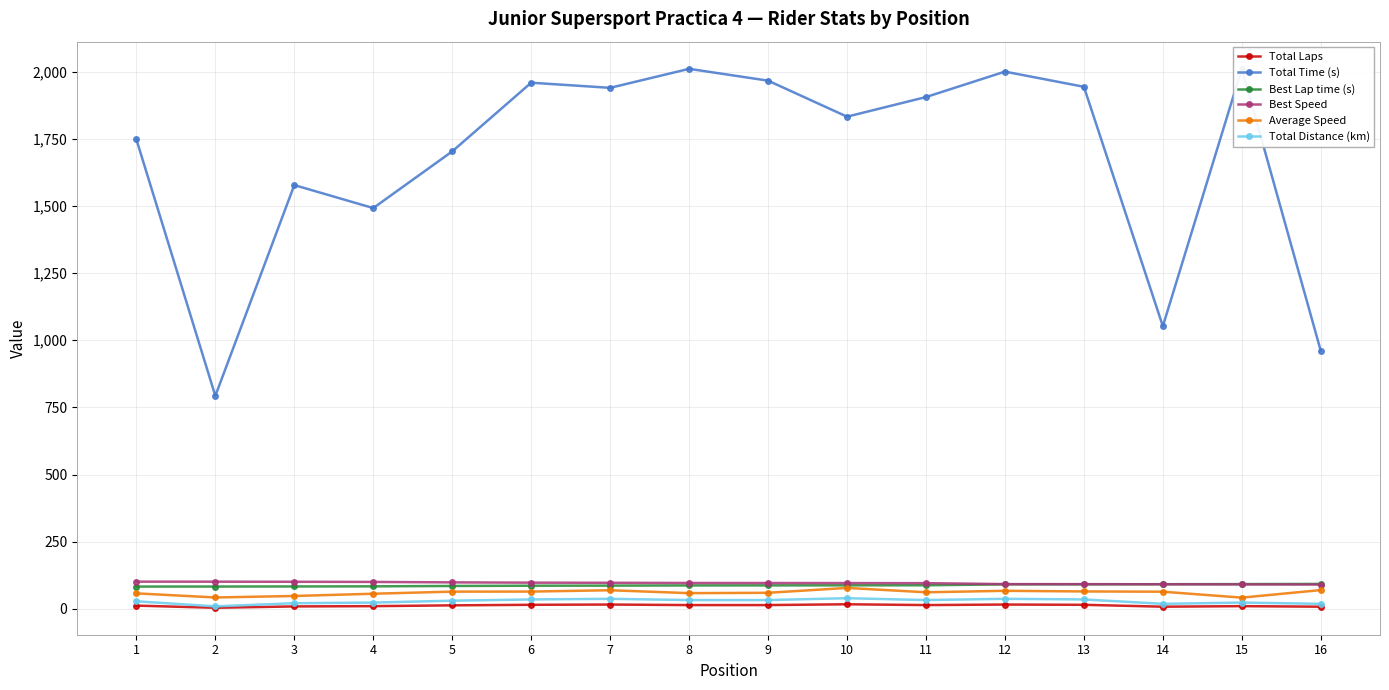

At which label does Total Laps reach its peak?

10